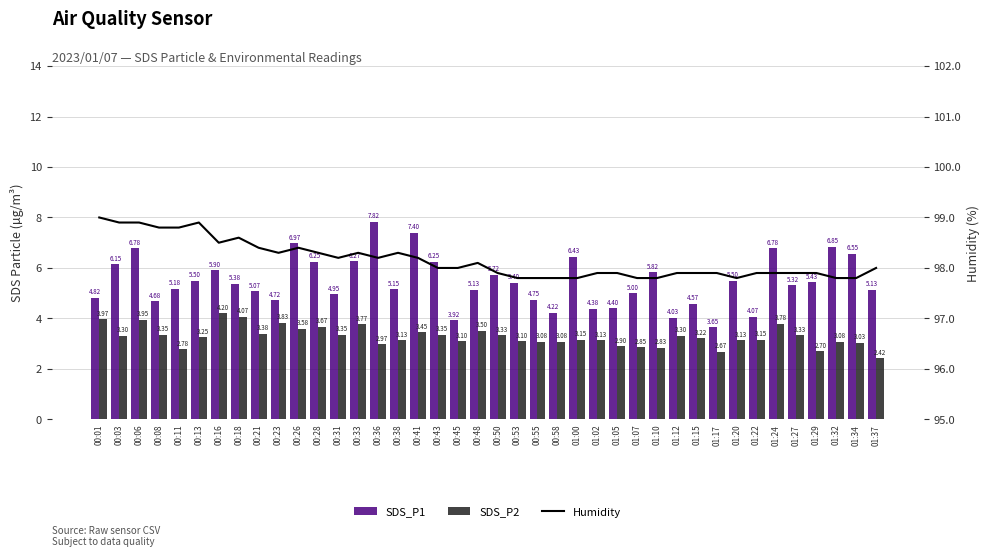

What is the label of the 20th bar from the right?

00:50